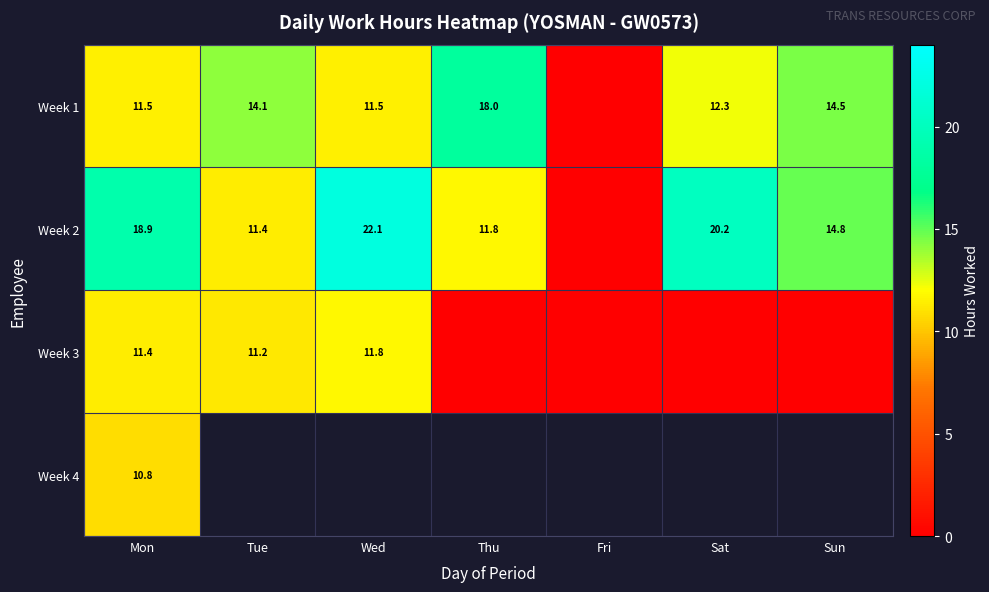

Read the Week 3 value at Mon.

11.4